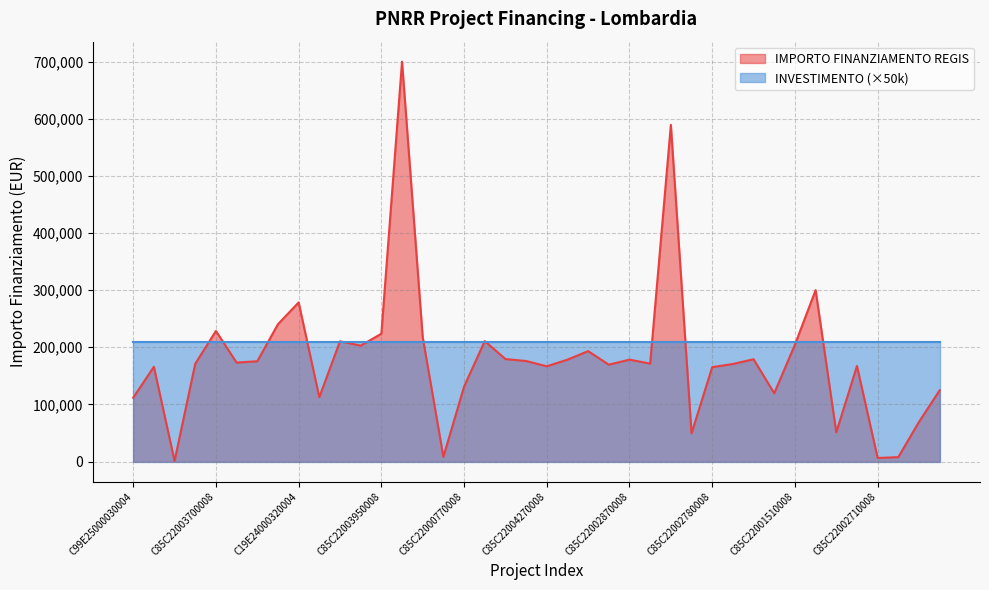

Which has a higher value, C85C22004270008 or C69E24000370004?

C85C22004270008